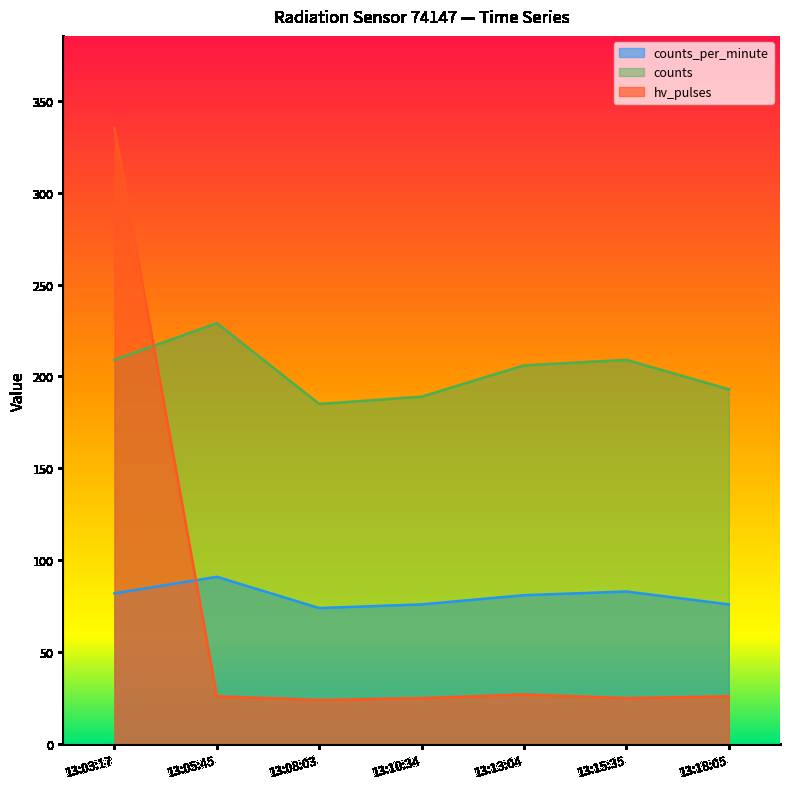

True or false: counts_per_minute has a value of 83 at 13:15:35.

True